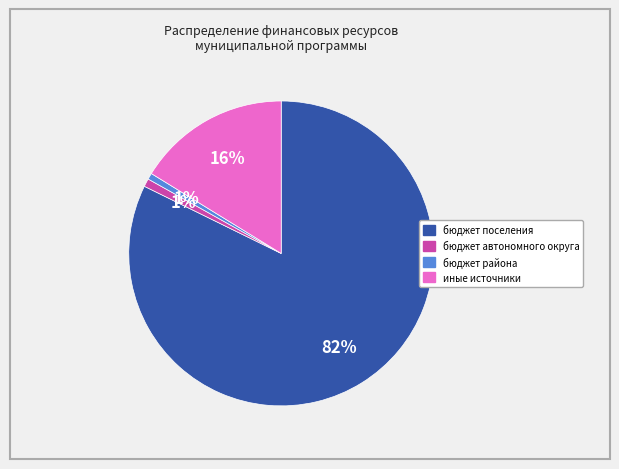

Combined, do бюджет района and иные источники account for over 50%?

No